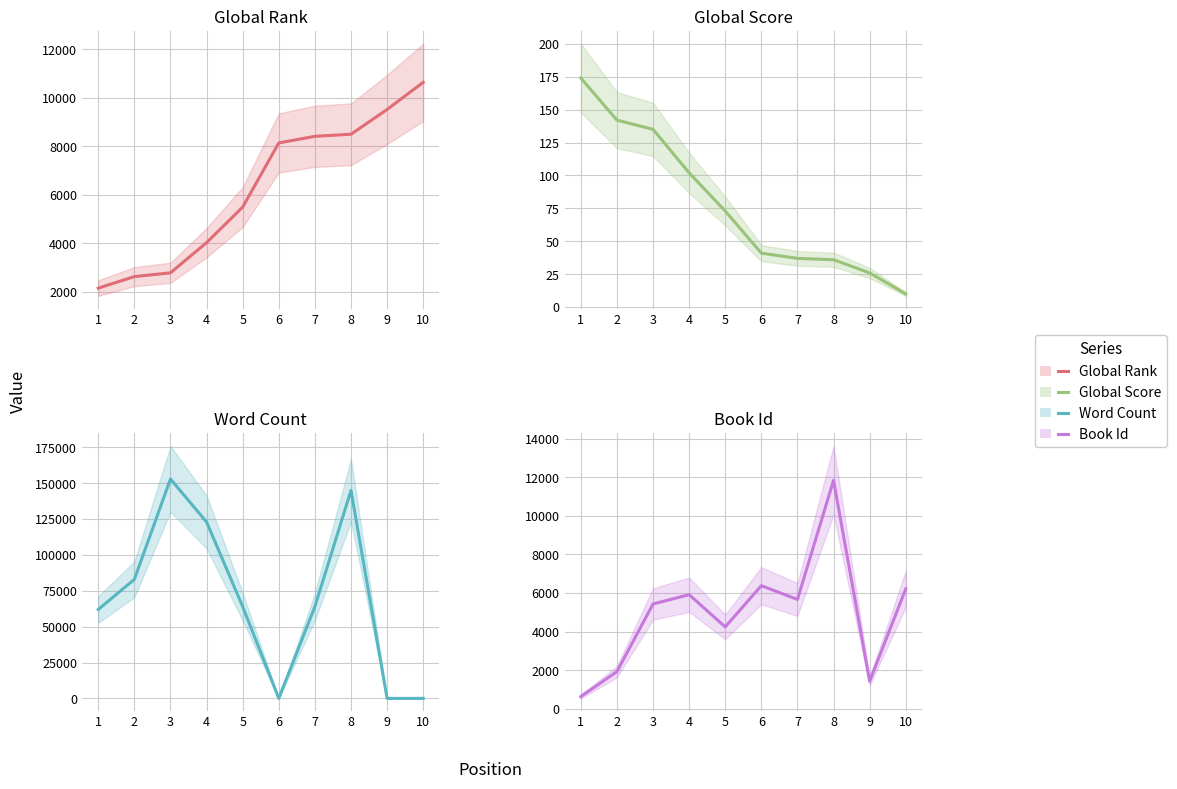

What is the total value across all series at 8?

165371